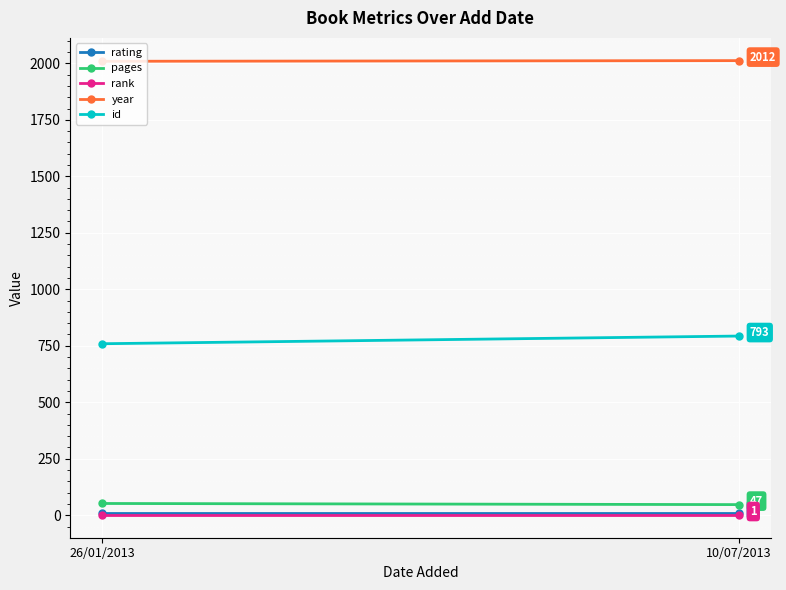

Which series has the largest total across all categories?

year